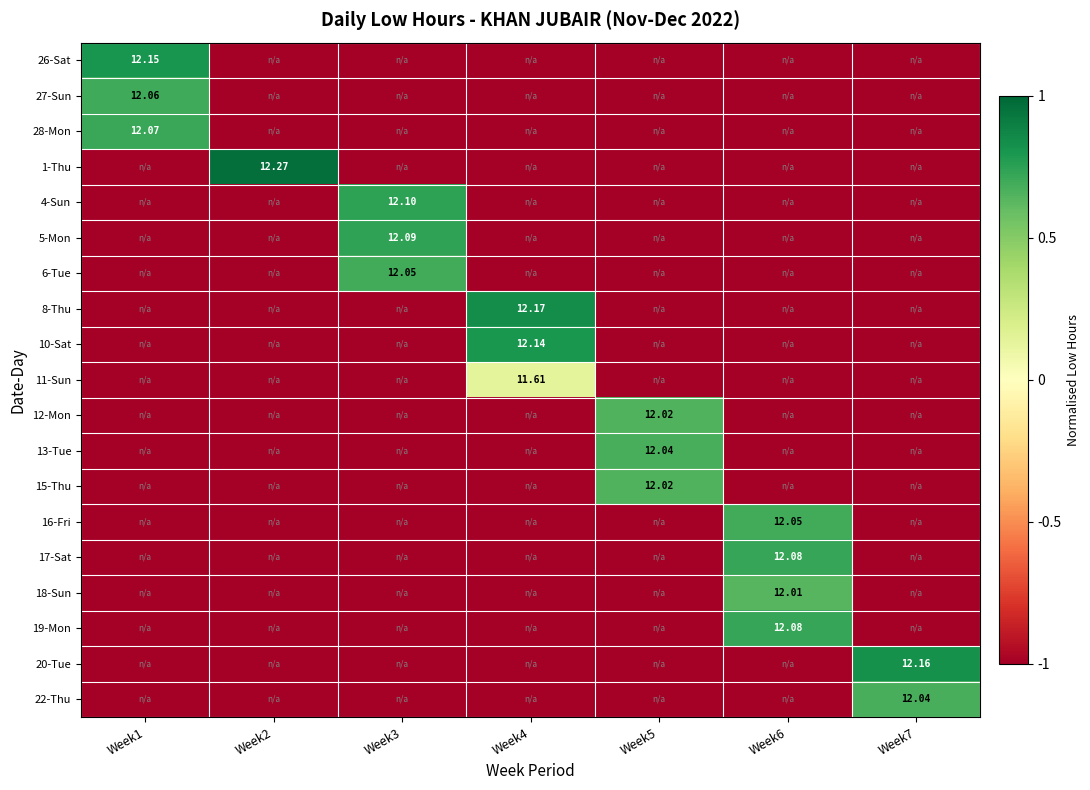

What is the lowest value of the 26-Sat series?

-1.0